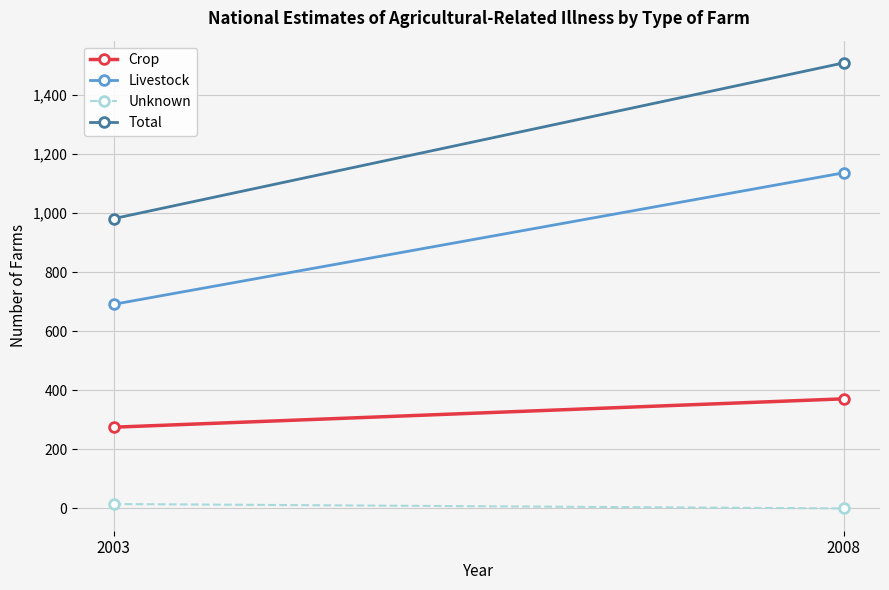

What is the value of the Livestock point at the 2nd from the left?

1136